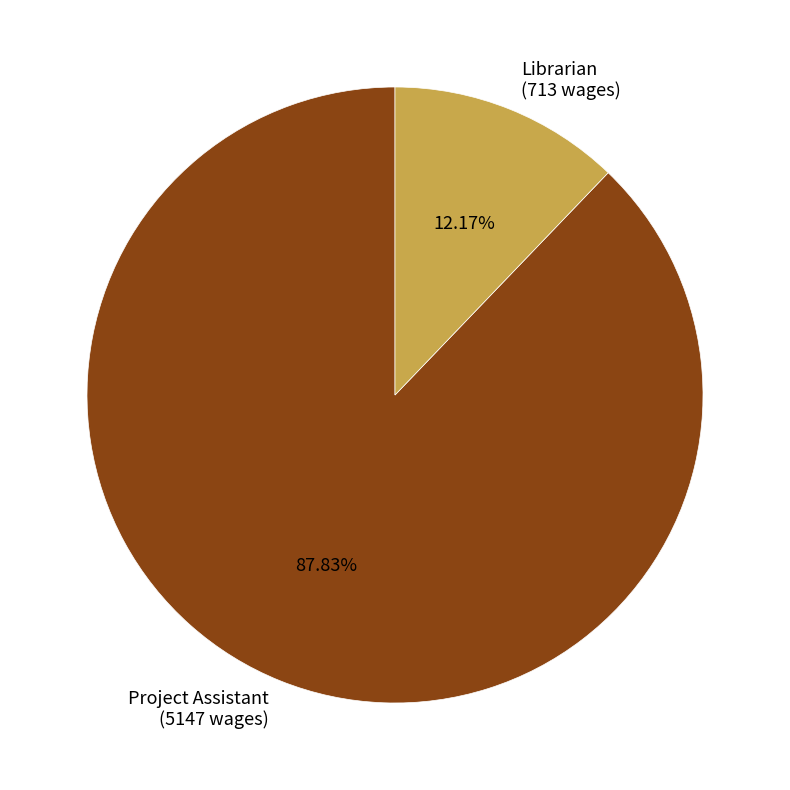

Which slice is the smallest?

Librarian